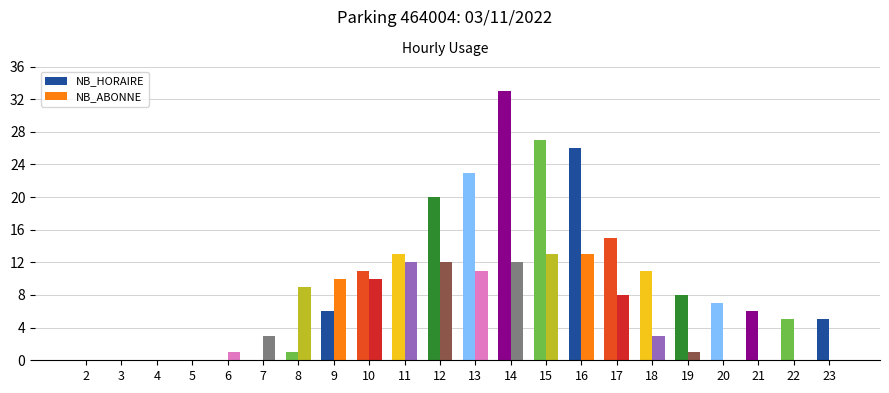

Which series has the largest total across all categories?

NB_HORAIRE